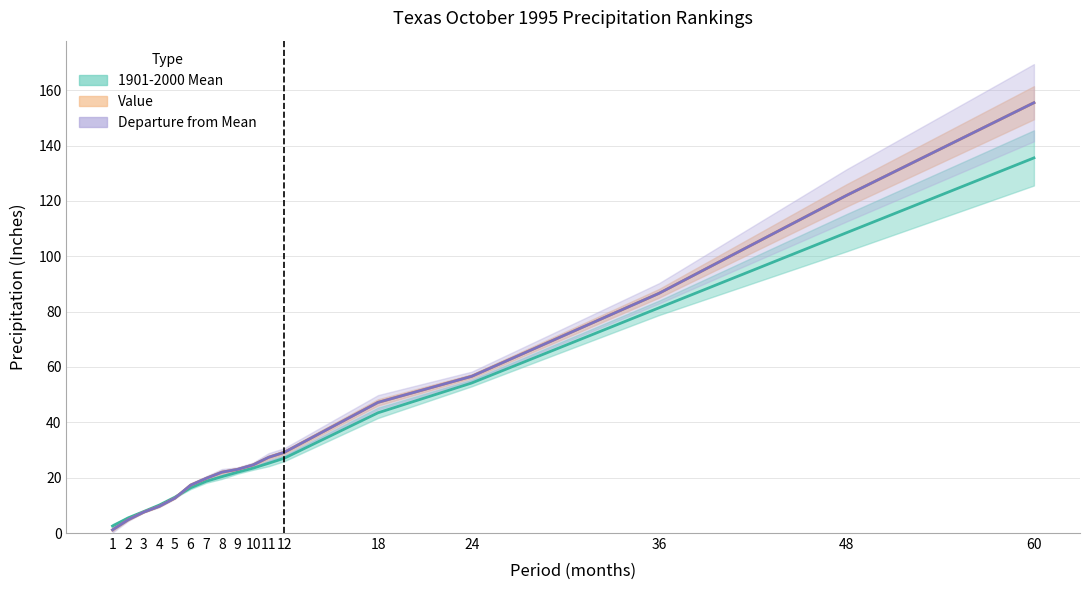

Which category has the lowest value across all series?

1